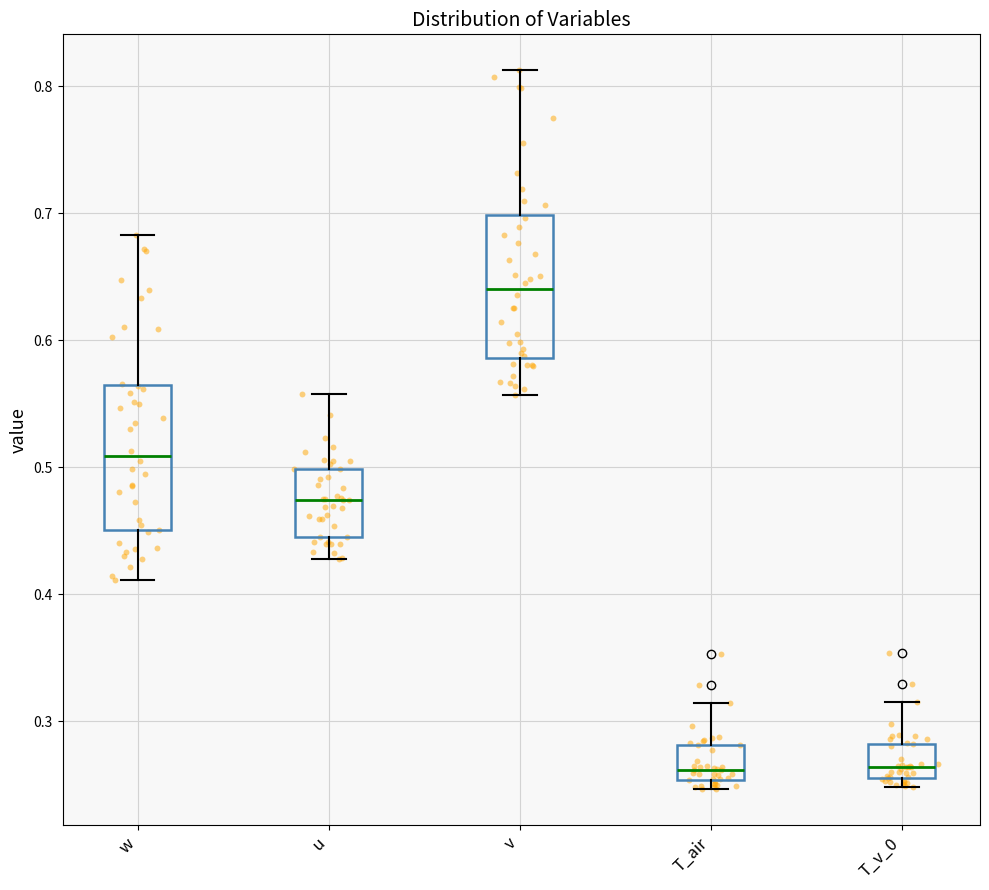

Reading left to right, read every box against the y-axis: the position of its median line, the range the box covers, and the ends of its whiskers. The values are not printed on the chart, so give them approximately, as read against the axis.

w: median 0.51, box 0.45 to 0.56, whiskers 0.41 to 0.68
u: median 0.47, box 0.45 to 0.50, whiskers 0.43 to 0.56
v: median 0.64, box 0.59 to 0.70, whiskers 0.56 to 0.81
T_air: median 0.26, box 0.25 to 0.28, whiskers 0.25 (just below the box's lower edge) to 0.31
T_v_0: median 0.26 (just above the box's lower edge), box 0.26 to 0.28, whiskers 0.25 to 0.31